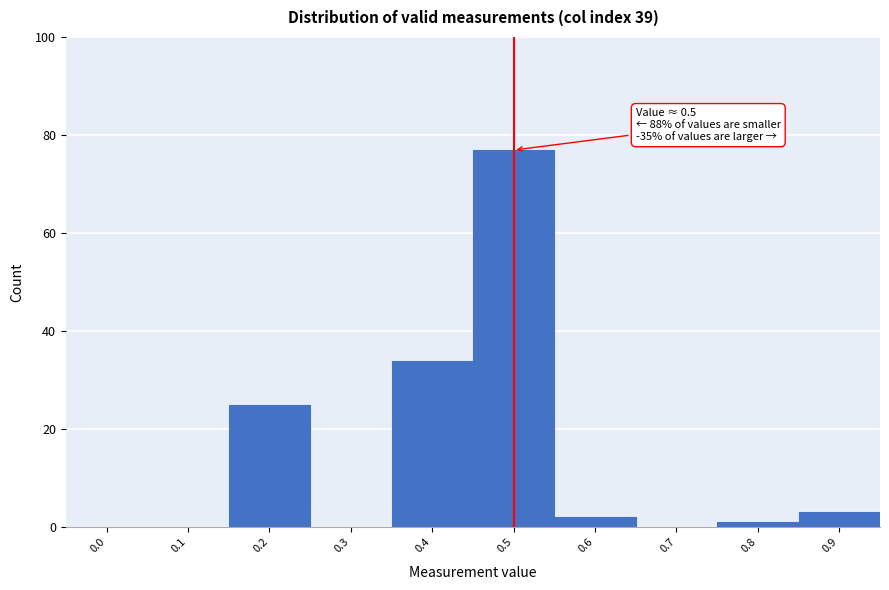

Reading right to left, extract all data points from this chart.

0.9=3	0.8=1	0.7=0	0.6=2	0.5=77	0.4=34	0.3=0	0.2=25	0.1=0	0.0=0